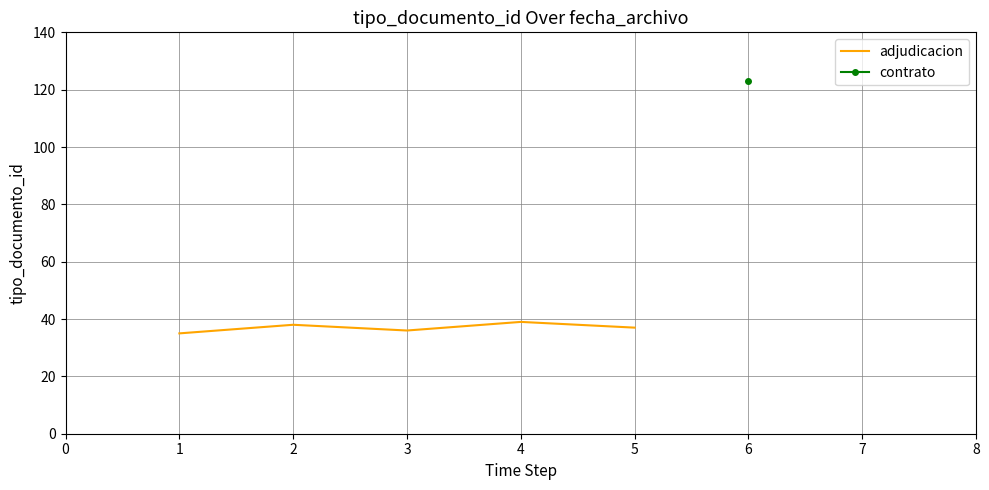

Count the number of values greater than 37.

2